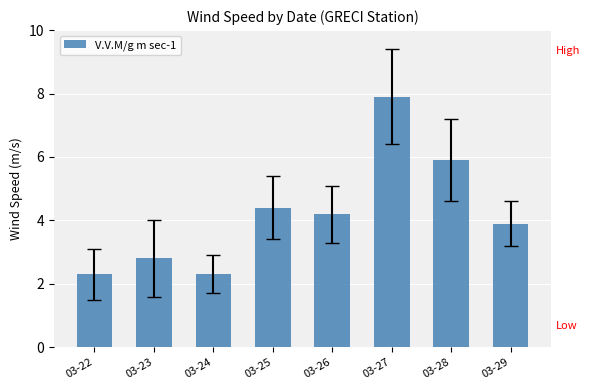

Does the chart contain any negative values?

No